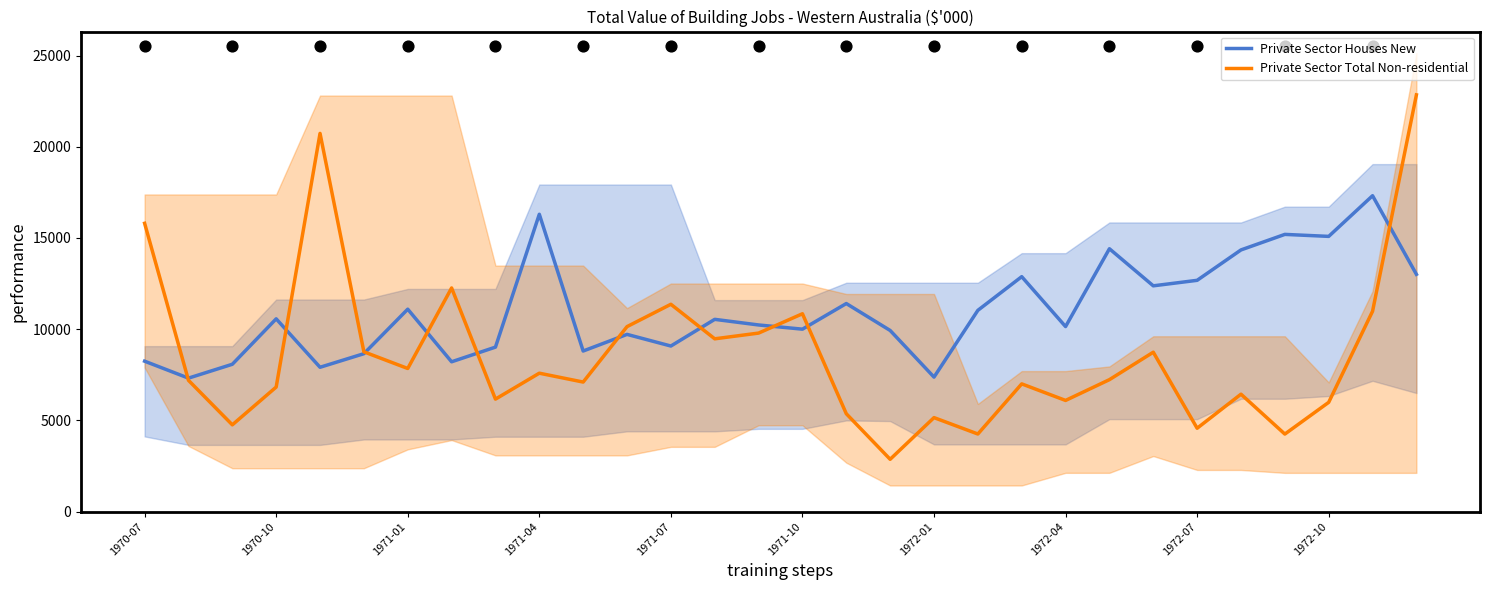

At how many categories does at least one series exceed 22359?

1